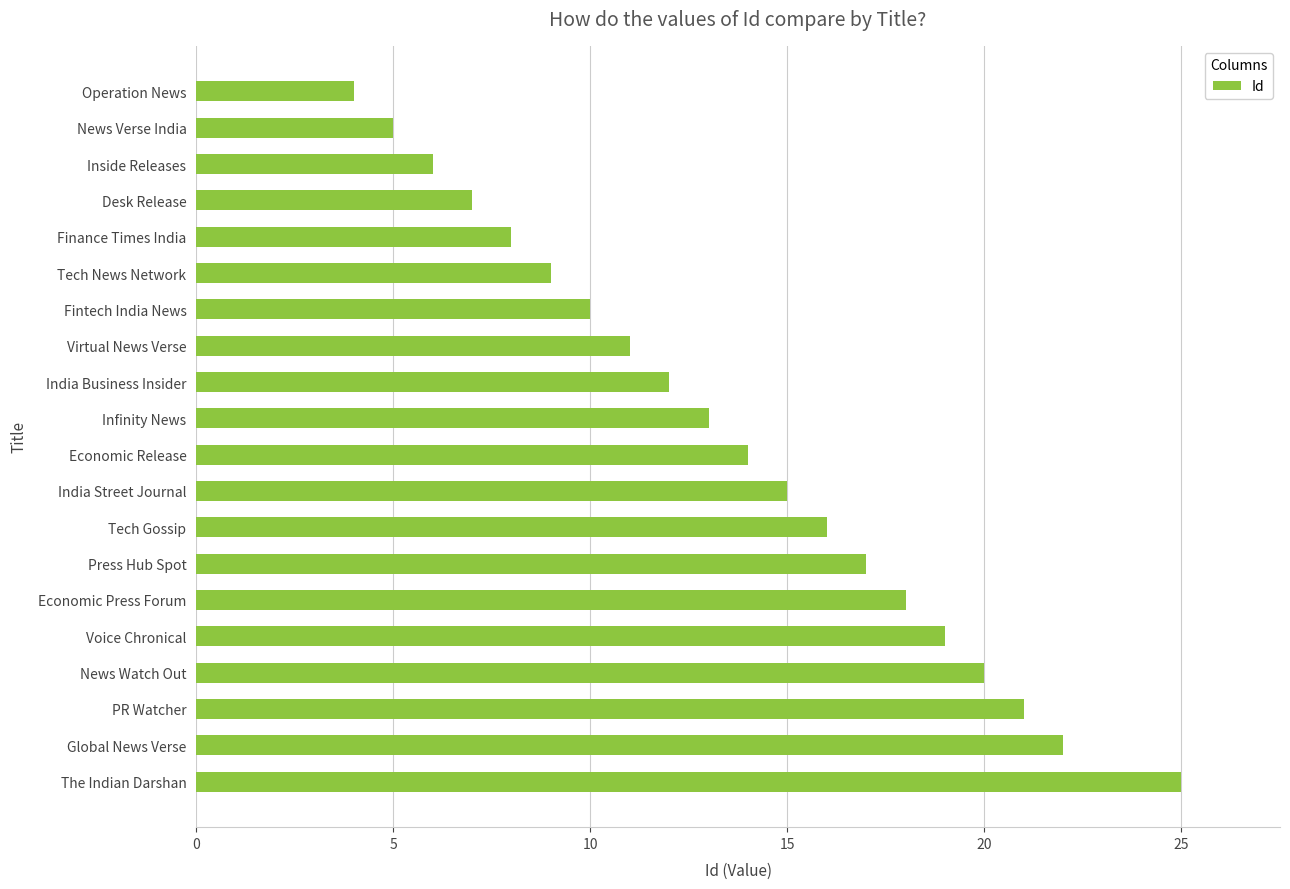

Is it true that the value at Voice Chronical is 19?

True